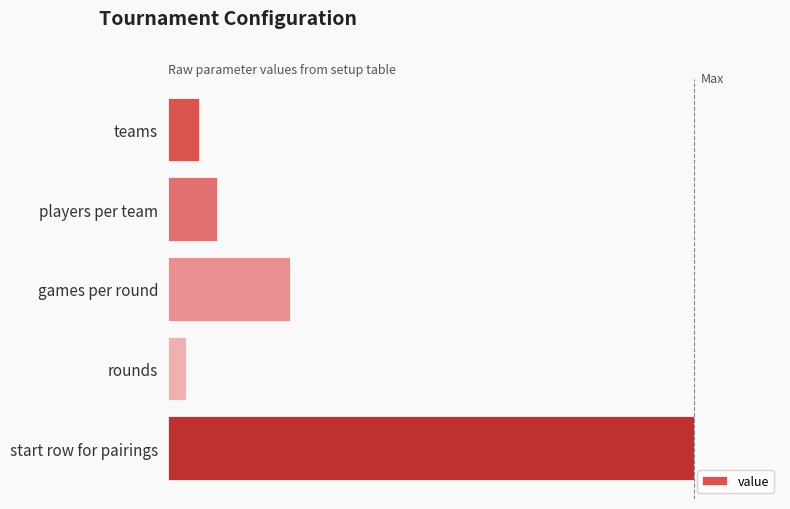

Does the chart contain any negative values?

No